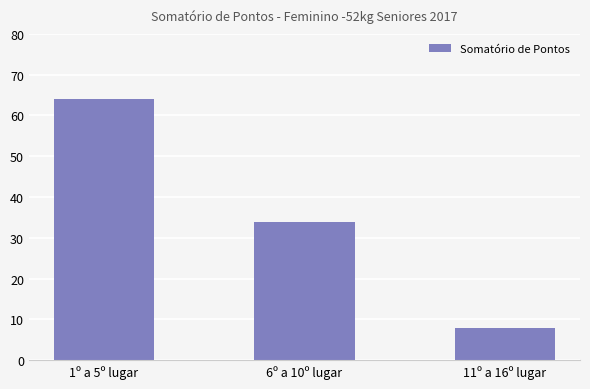

Which has a higher value, 11º a 16º lugar or 6º a 10º lugar?

6º a 10º lugar